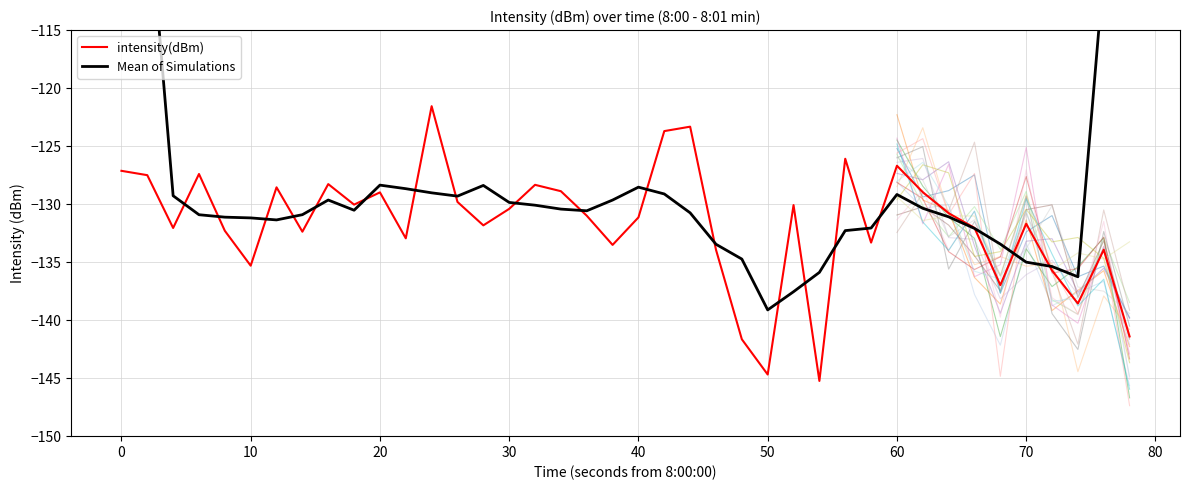

What is the sum of all intensity(dBm) values?

-5268.2